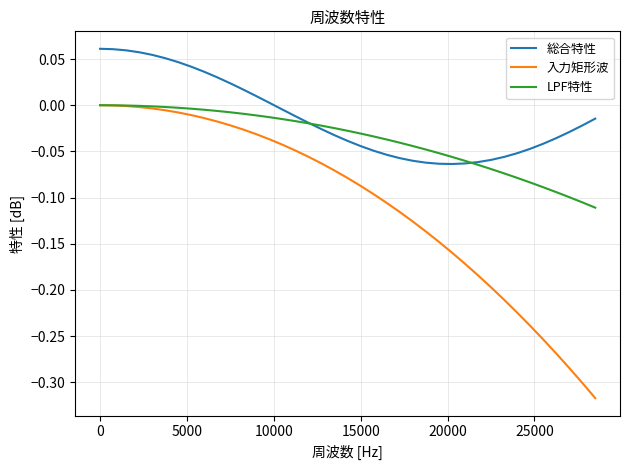

List the series in order of their overall mean, highest first.

総合特性, LPF特性, 入力矩形波